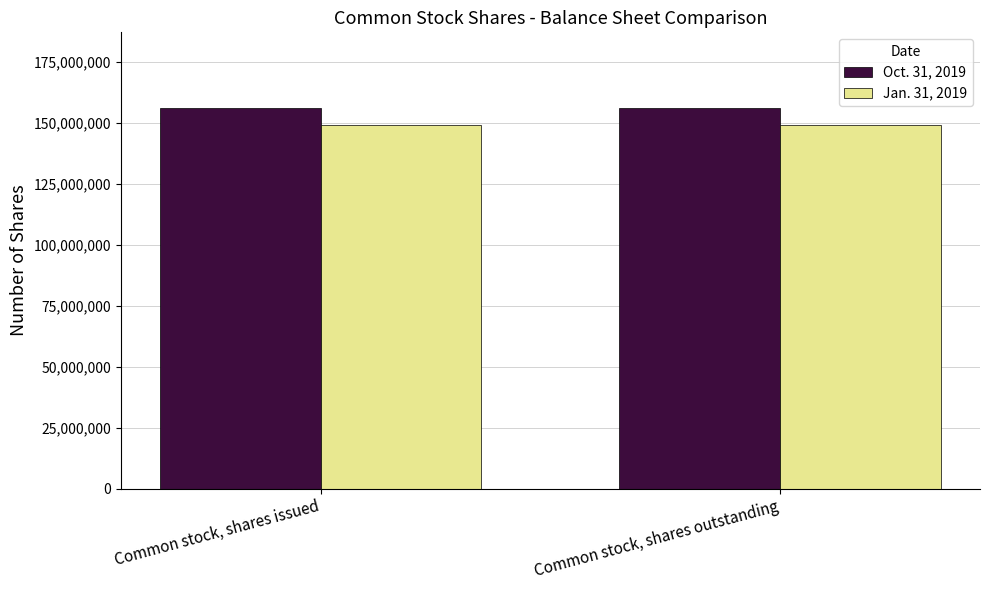

At Common stock, shares outstanding, list the series in order from smallest to largest.

Jan. 31, 2019, Oct. 31, 2019